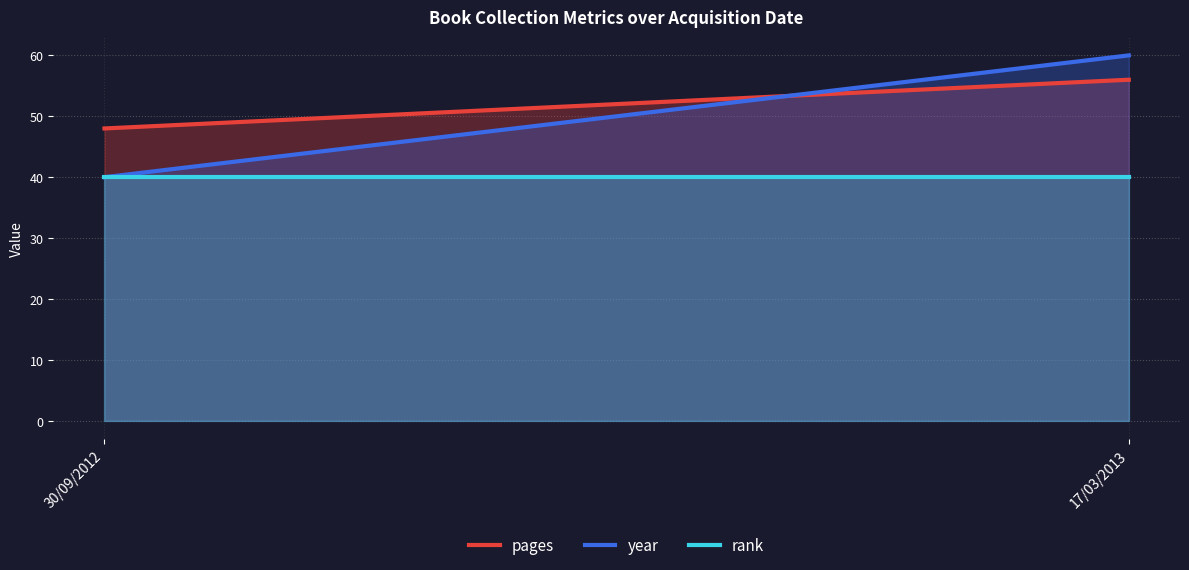

At which category does the chart reach its minimum across all series?

30/09/2012